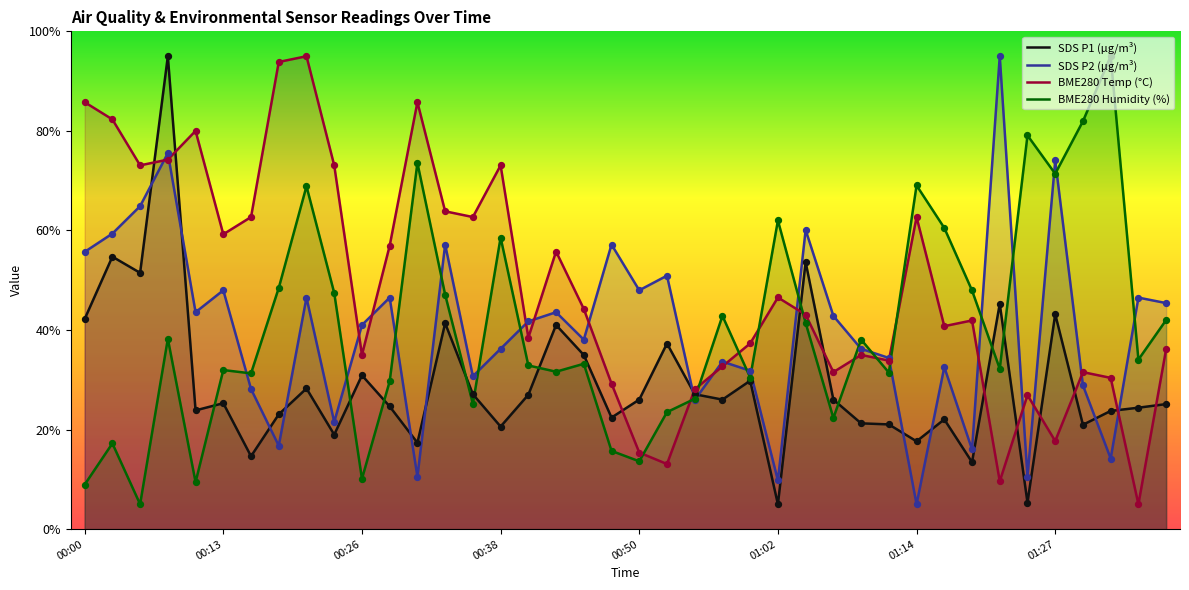

Which series has the largest total across all categories?

BME280 Temp (°C)